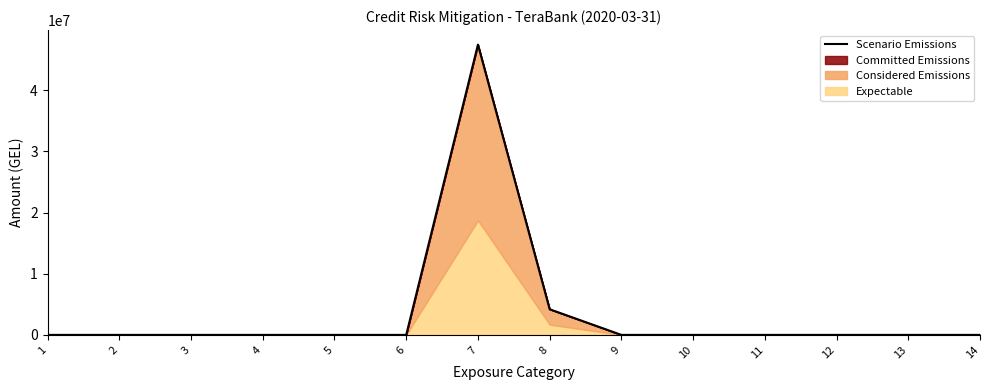

List the labels in order of value, largest first.

7, 8, 1, 2, 3, 4, 5, 6, 9, 10, 11, 12, 13, 14